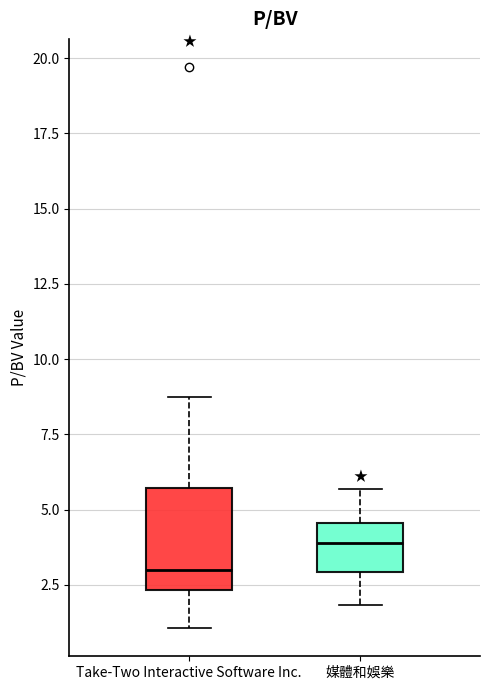

Which box's median line is the highest?

媒體和娛樂